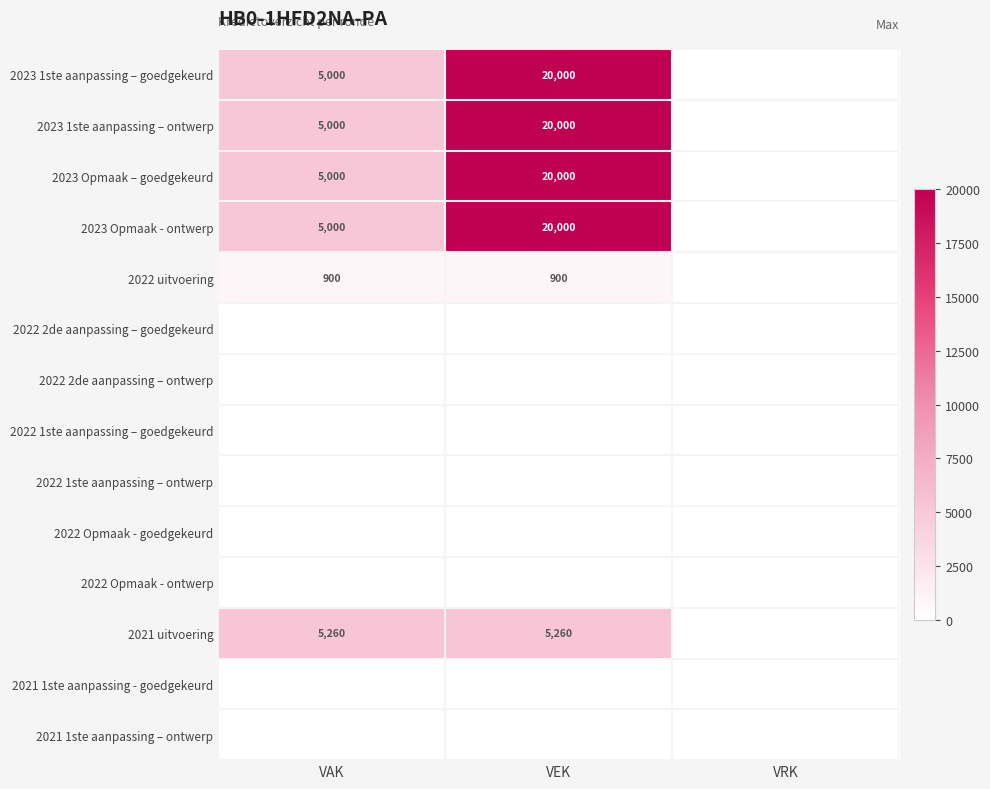

Is it true that 2023 Opmaak – goedgekeurd equals 8676 at VAK?

False